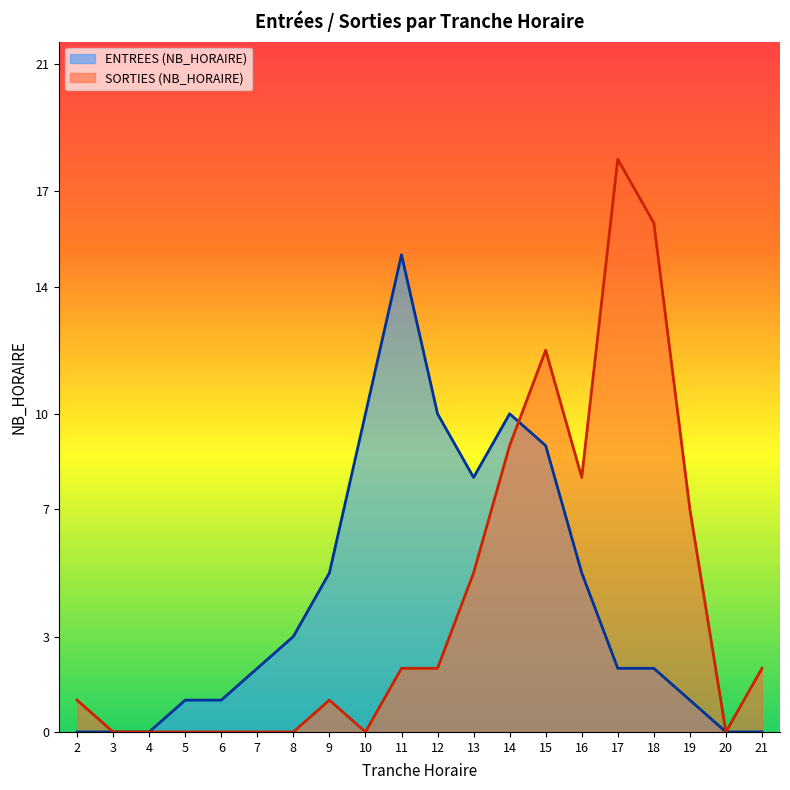

How many distinct data groups are displayed?

2